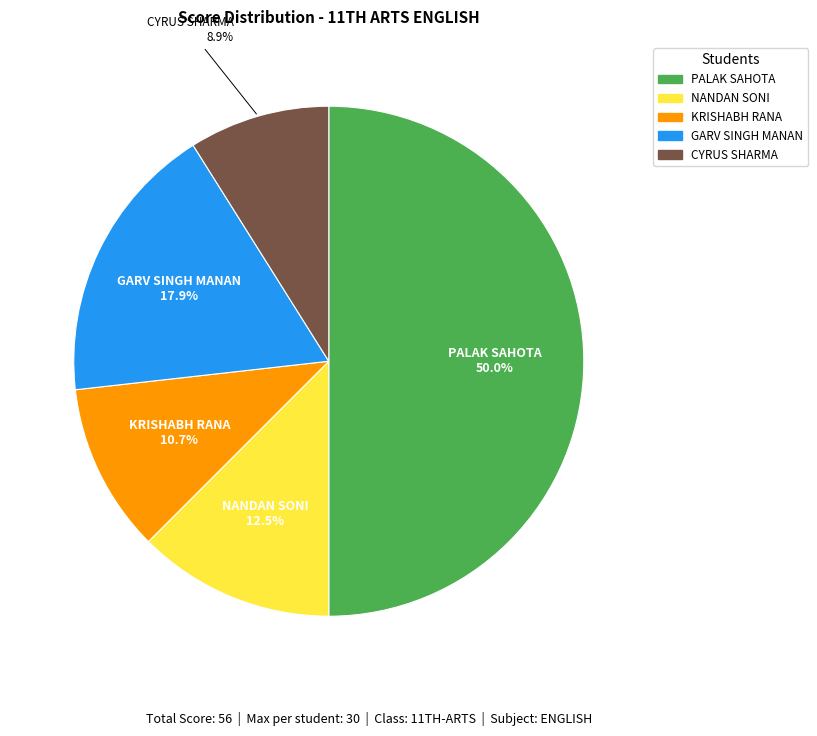

To the nearest percent, what is the combined percentage of GARV SINGH MANAN and NANDAN SONI?

30%